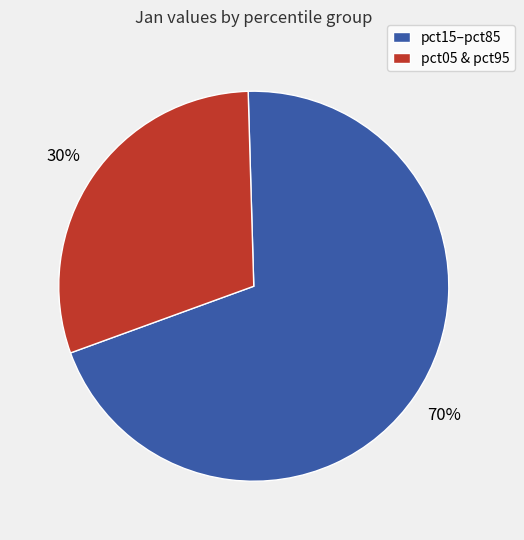

How many slices are in this pie chart?

2